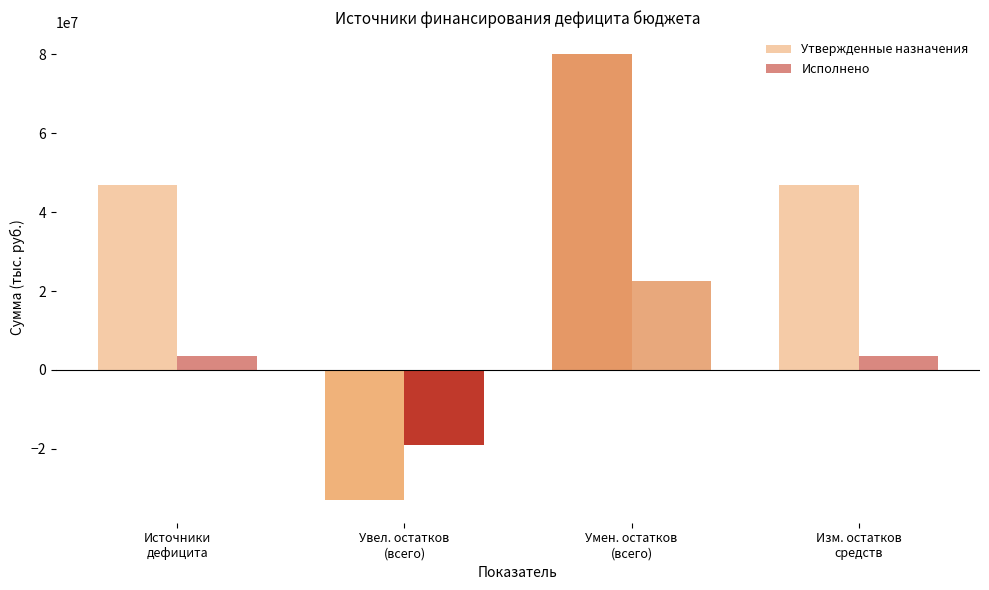

At which category is the sum across all series the highest?

Умен. остатков
(всего)